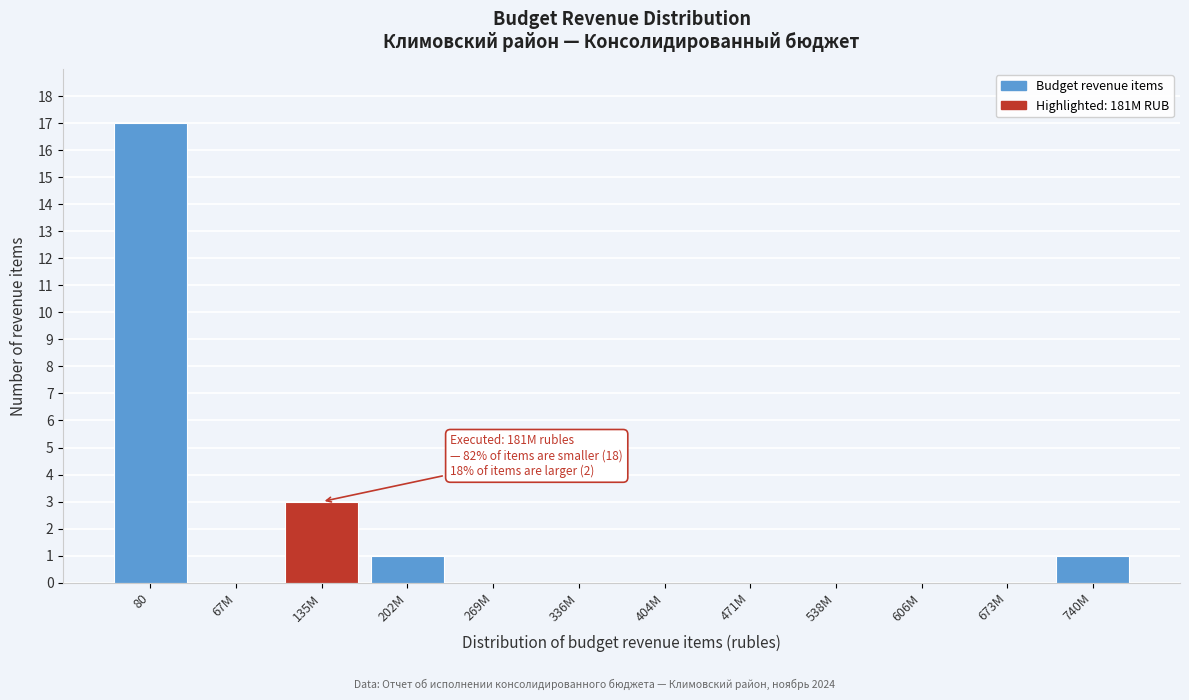

Reading left to right, extract all data points from this chart.

80=17	67M=0	135M=3	202M=1	269M=0	336M=0	404M=0	471M=0	538M=0	606M=0	673M=0	740M=1